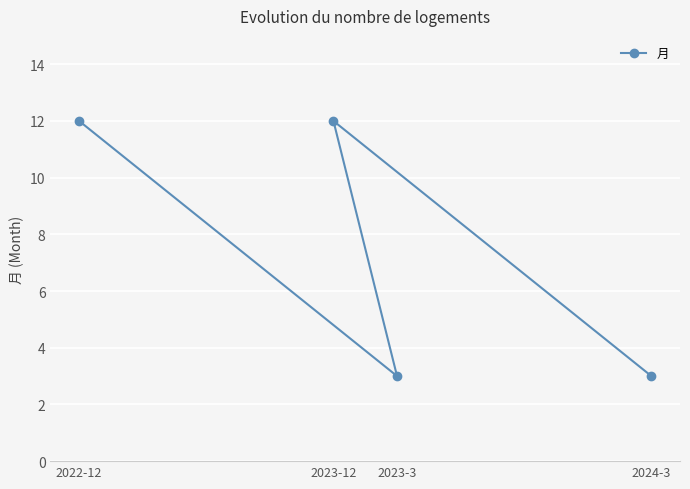

Read the value at 2022-12.

12